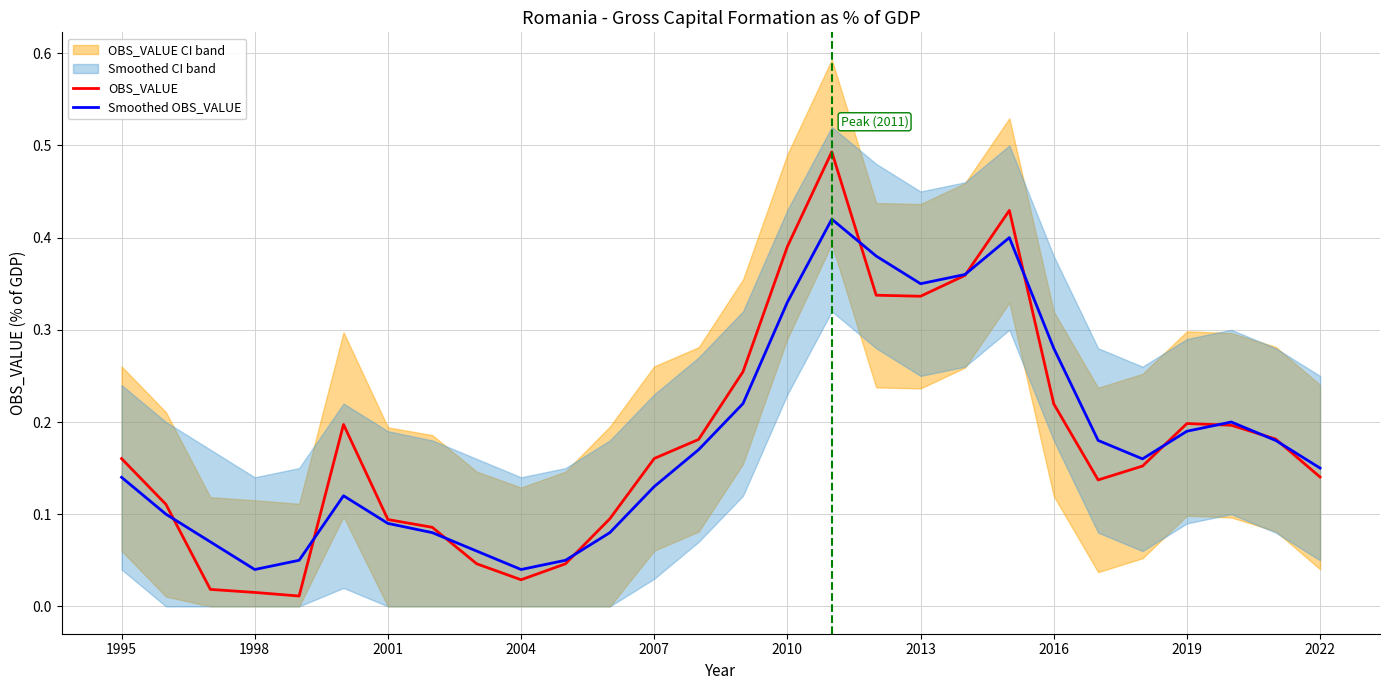

At how many categories does at least one series exceed 0?

28